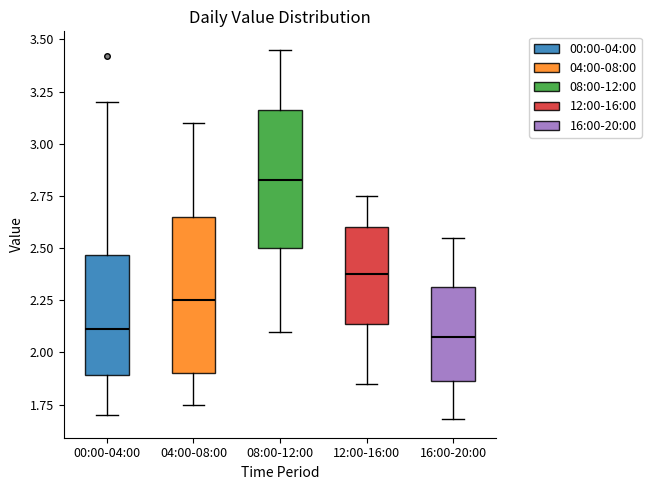

Reading left to right, transcribe this box plot: for each box, give where its median line is, the range the box spans, and where its two whiskers end, as read against the y-axis. The values are not printed on the chart, so give them approximately, as read against the axis.

00:00-04:00: median 2.10, box 1.90 to 2.45, whiskers 1.70 to 3.20
04:00-08:00: median 2.25, box 1.90 to 2.65, whiskers 1.75 to 3.10
08:00-12:00: median 2.85, box 2.50 to 3.15, whiskers 2.10 to 3.45
12:00-16:00: median 2.40, box 2.15 to 2.60, whiskers 1.85 to 2.75
16:00-20:00: median 2.10, box 1.85 to 2.30, whiskers 1.70 to 2.55